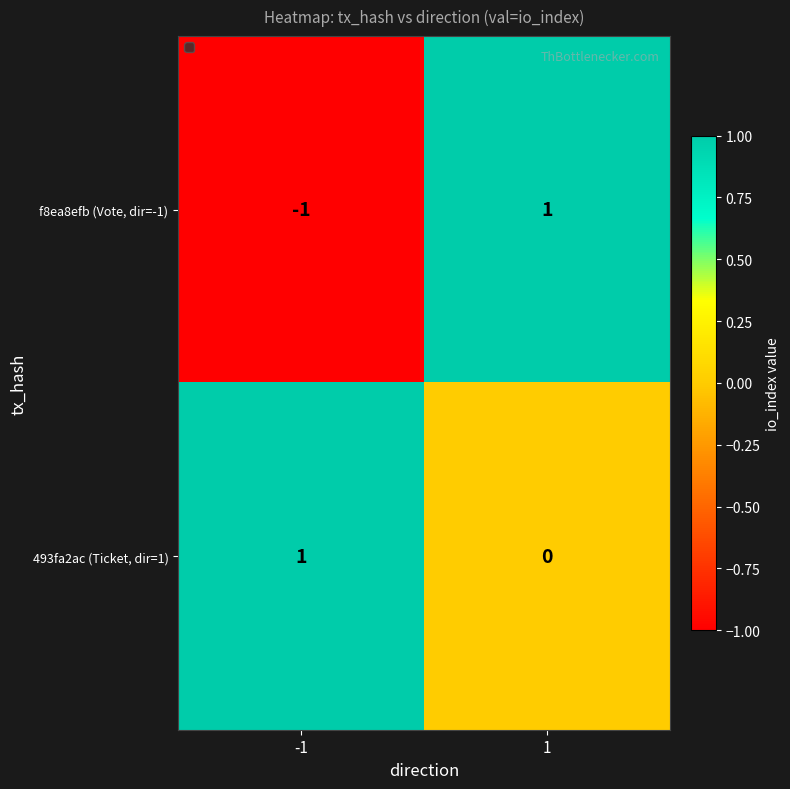

Which series changed the most between -1 and 1?

f8ea8efb (Vote, dir=-1)